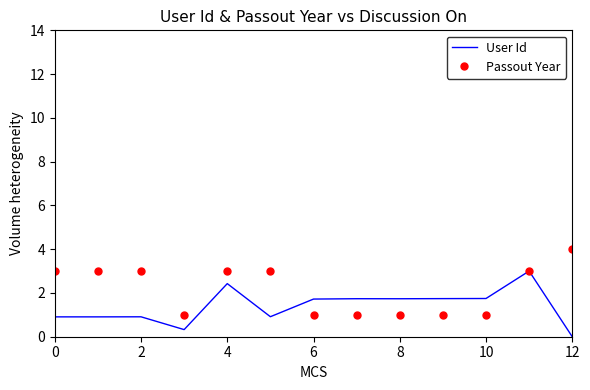

Rank the series by their average value, from highest to lowest.

Passout Year, User Id